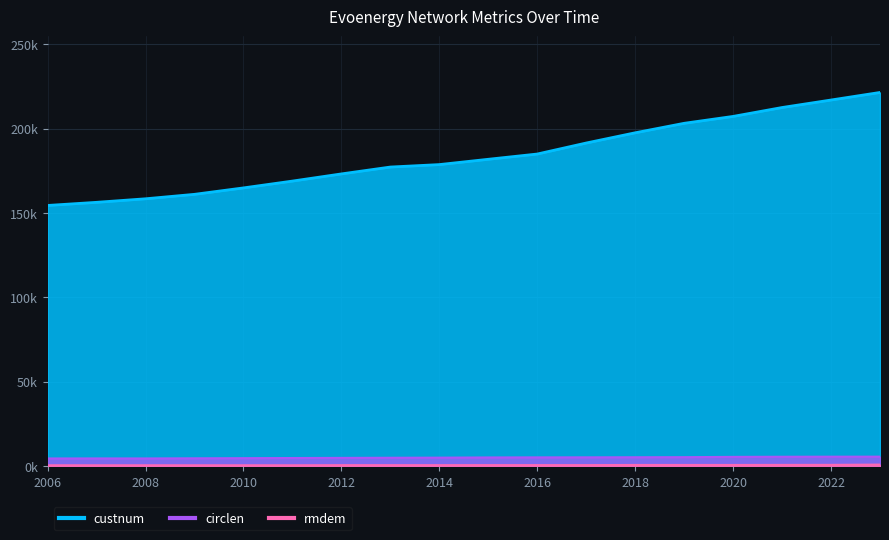

The value of circlen at 2016 is 8.9. True or false?

False